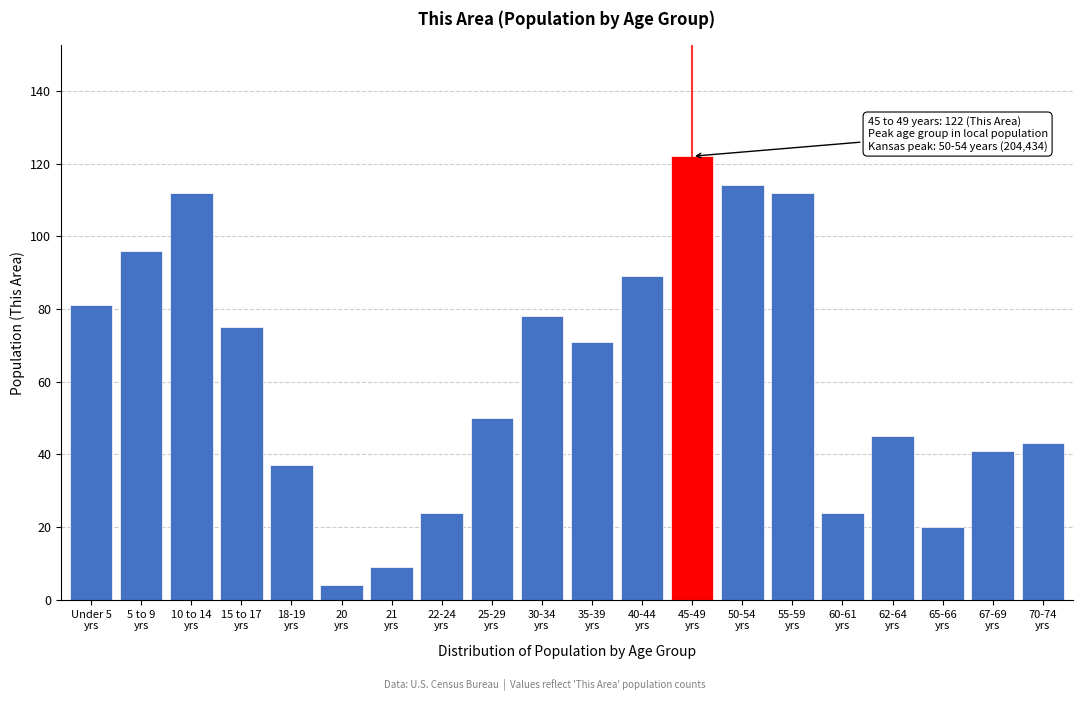

Reading left to right, list all the values displayed in this chart.

81	96	112	75	37	4	9	24	50	78	71	89	122	114	112	24	45	20	41	43